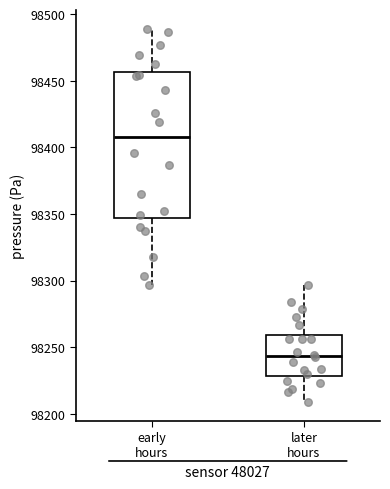

Where is the lower edge of the box for early hours on the y-axis? The values are not printed on the chart, so give them approximately, as read against the axis.

98345